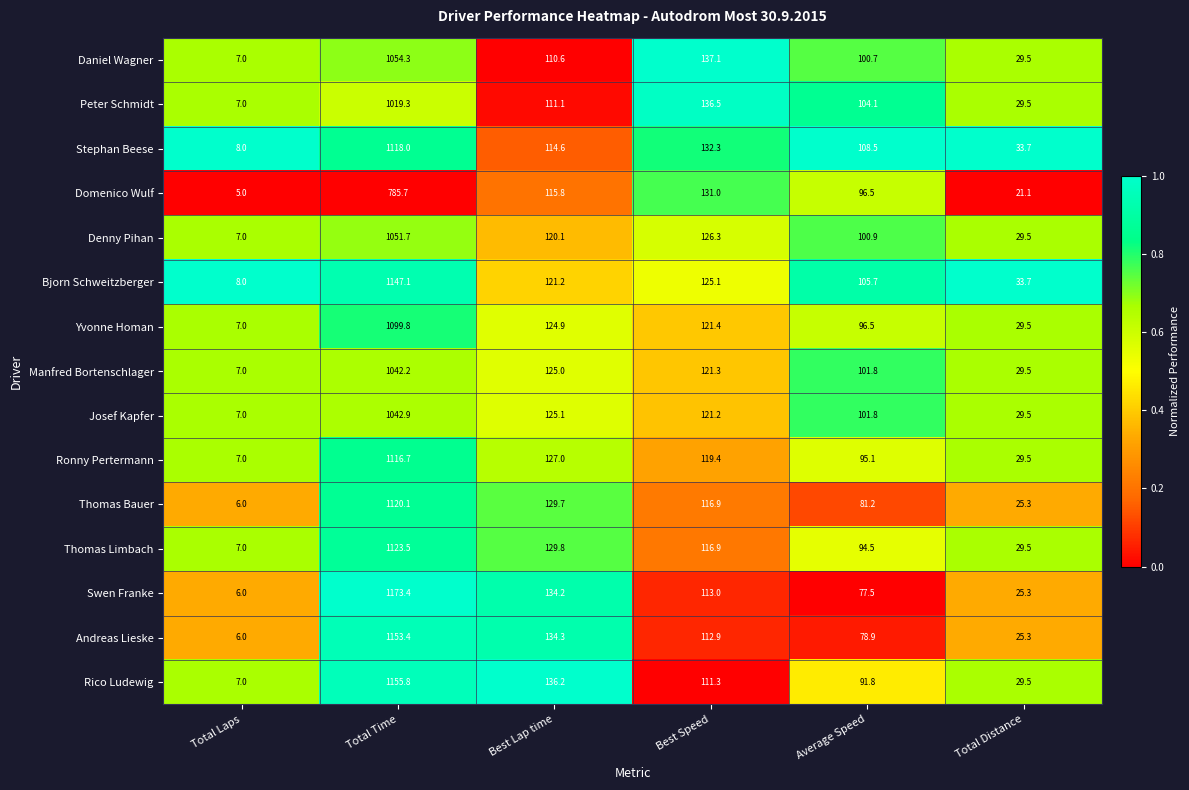

The value of Manfred Bortenschlager at Average Speed is 101.8. True or false?

True